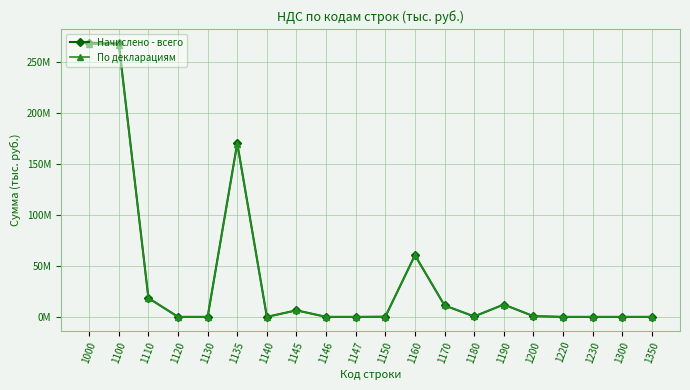

Rank the categories by Начислено - всего value from highest to lowest.

1000, 1100, 1135, 1160, 1110, 1190, 1170, 1145, 1200, 1180, 1150, 1120, 1300, 1220, 1147, 1230, 1130, 1140, 1146, 1350